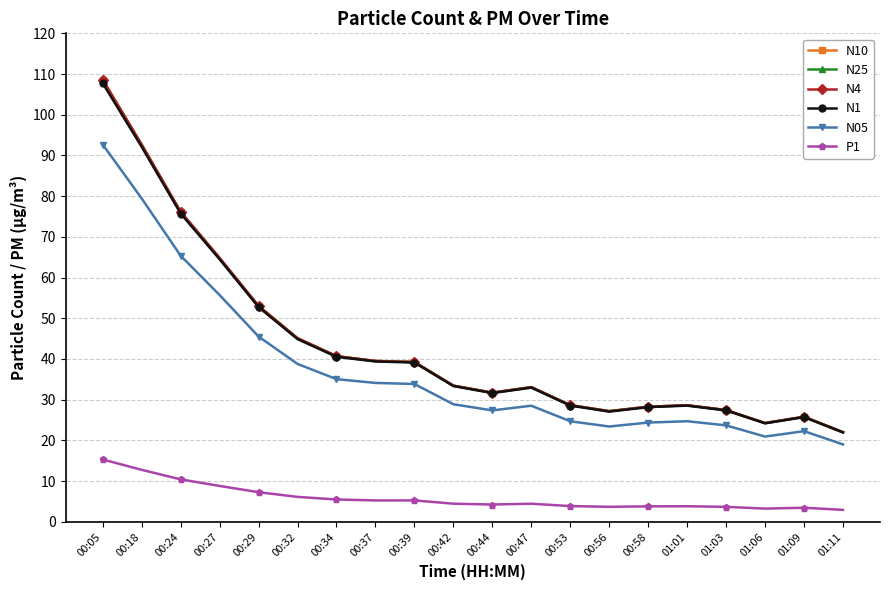

What is the difference between the highest and lowest values at 00:29?

45.8